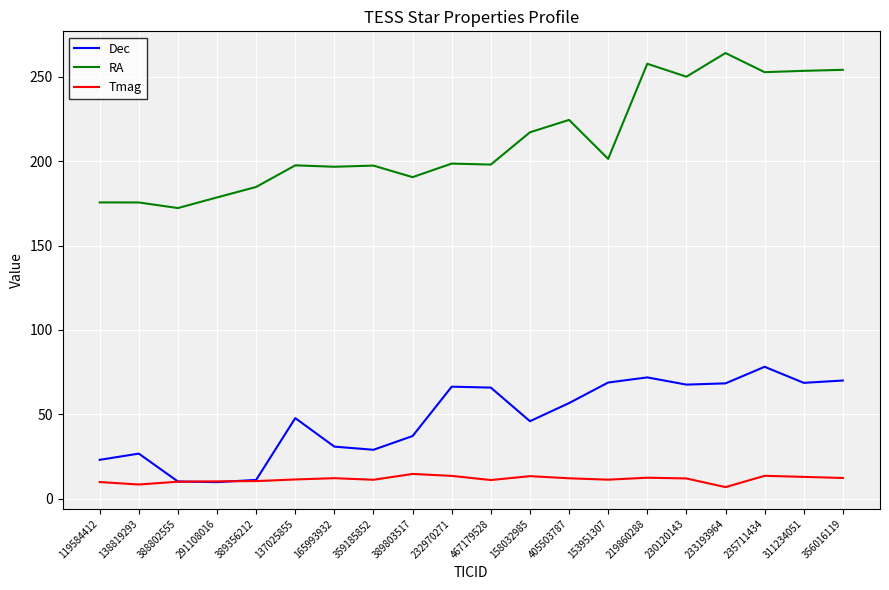

Rank the series by their maximum value, from lowest to highest.

Tmag, Dec, RA